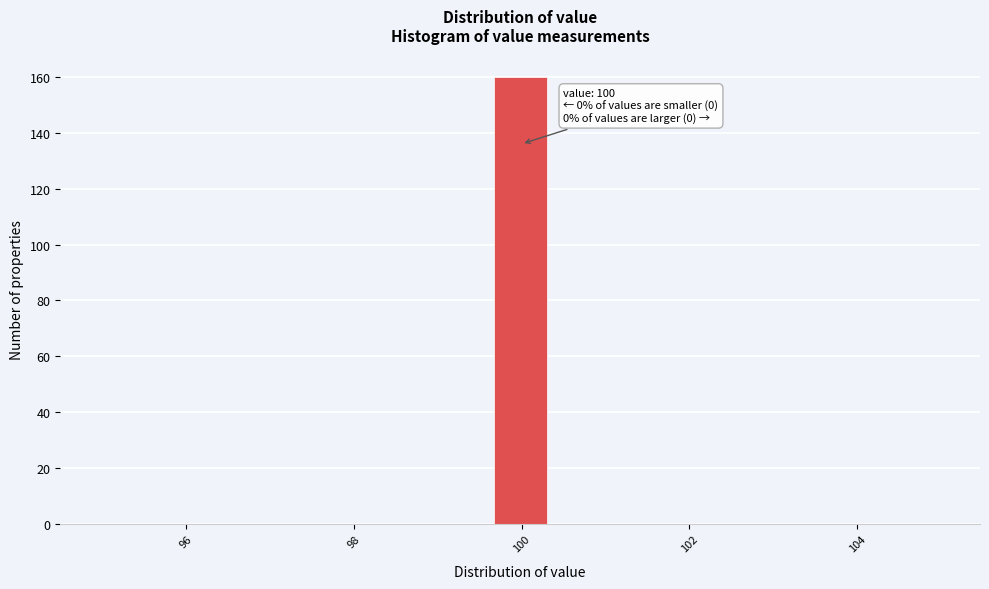

Around what value on the x-axis is the tallest bar? Give the approximate position of its centre, as read against the axis.

100.0